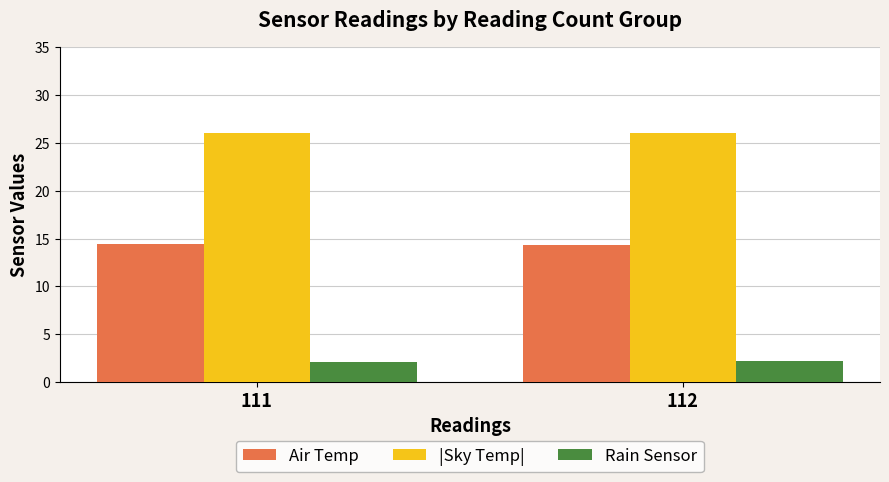

Is it true that |Sky Temp| equals 9.1 at 111?

False